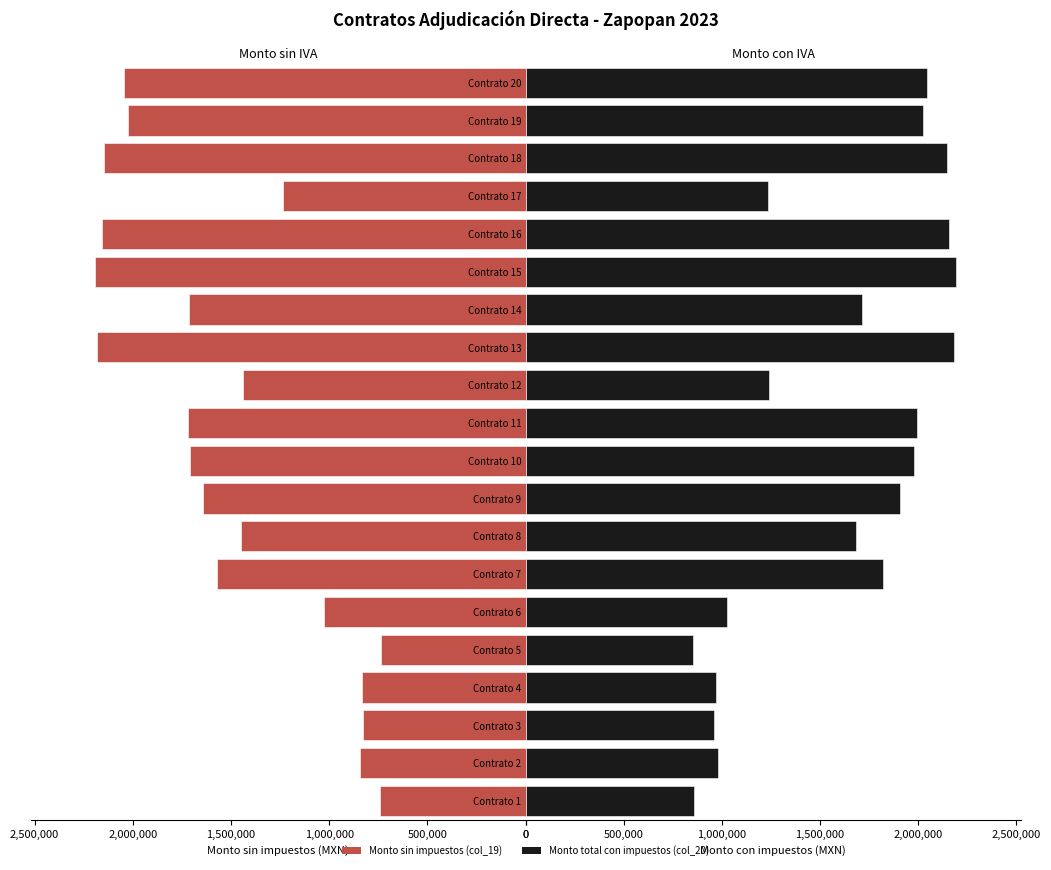

Which series changed the most between Contrato 7 and Contrato 11?

Monto total con impuestos (col_20)